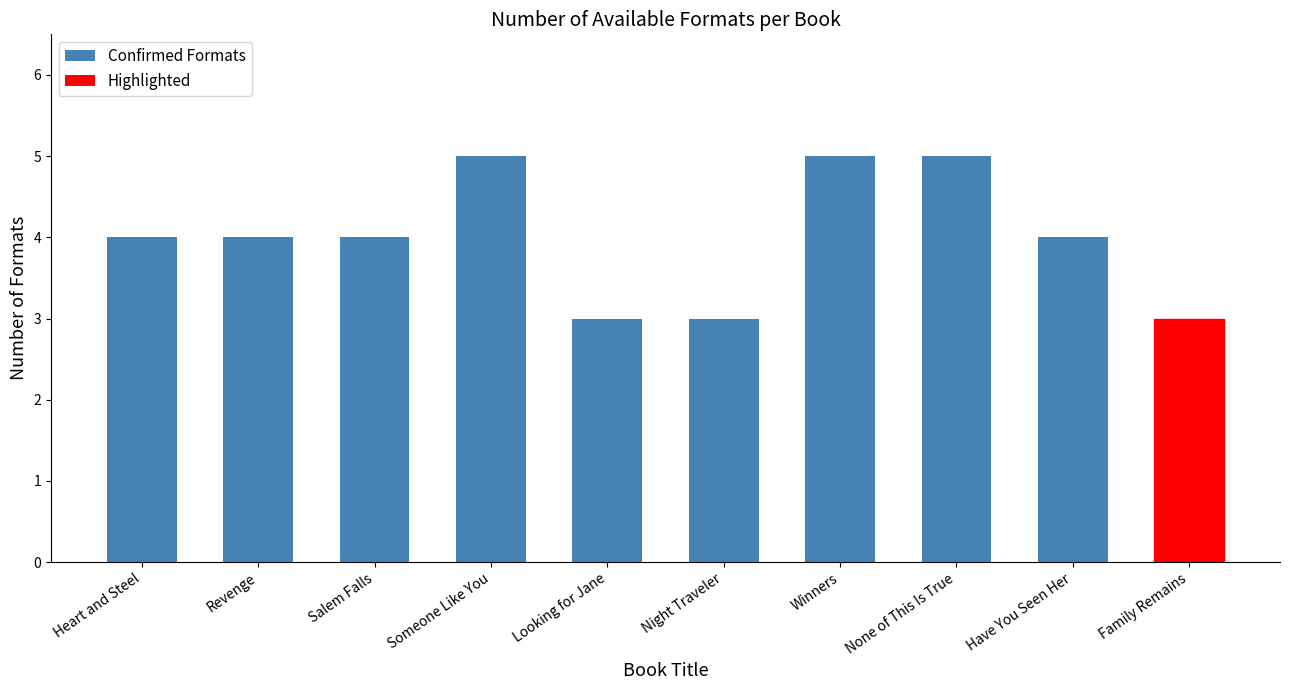

What is the approximate value at Winners?

5